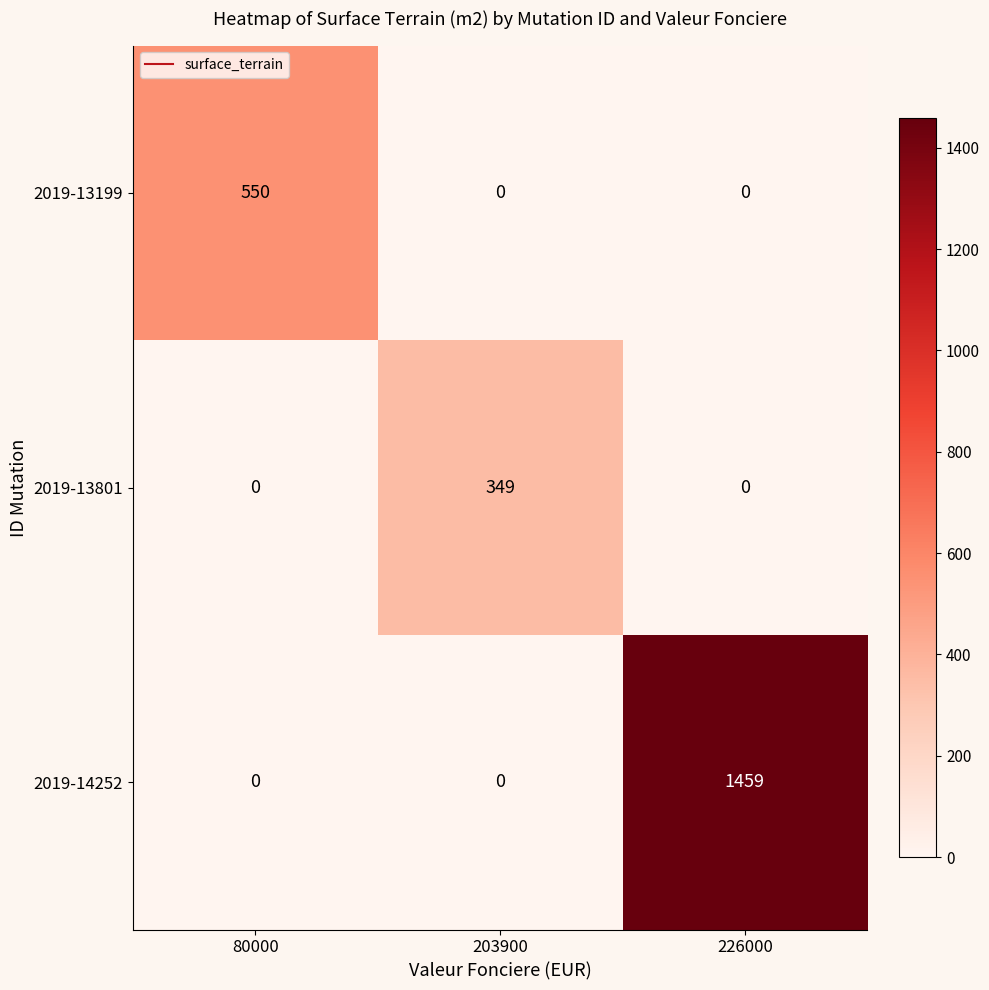

The value of 2019-14252 at 80000 is 640. True or false?

False